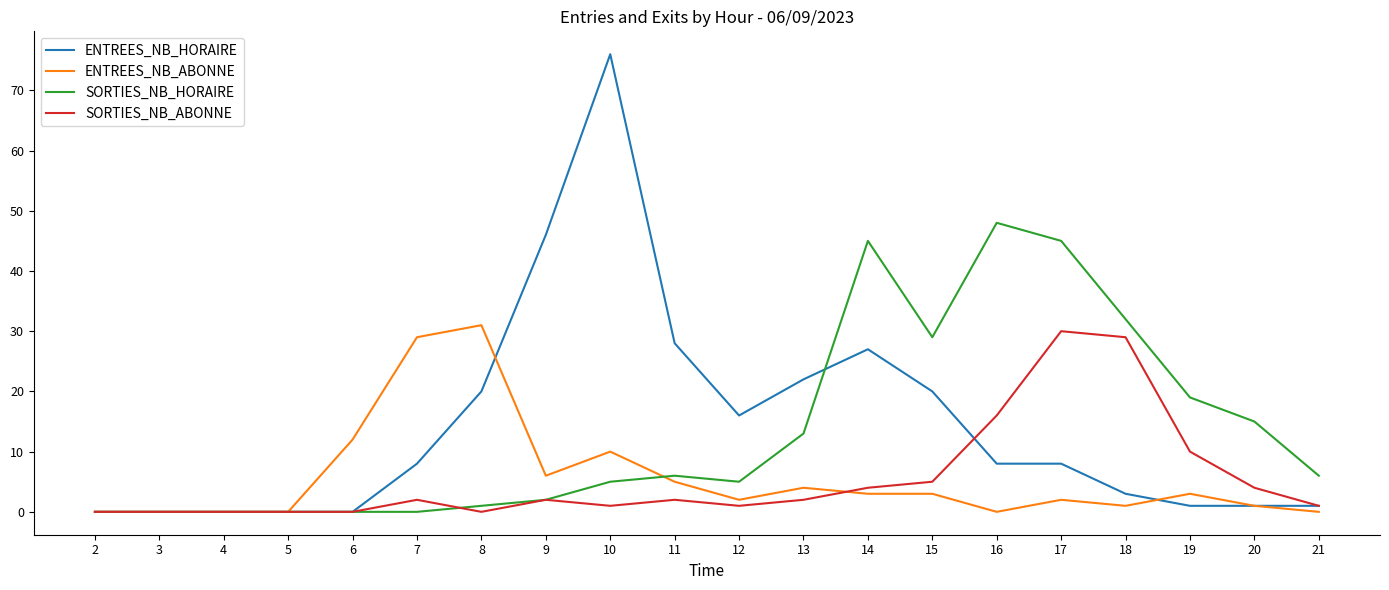

The value of ENTREES_NB_HORAIRE at 6 is -26. True or false?

False